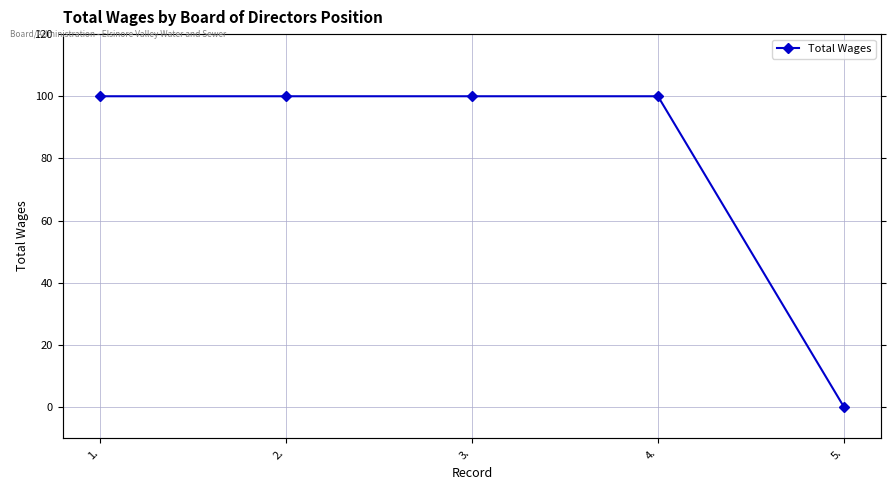

Does the chart display data point markers on the line(s)?

Yes